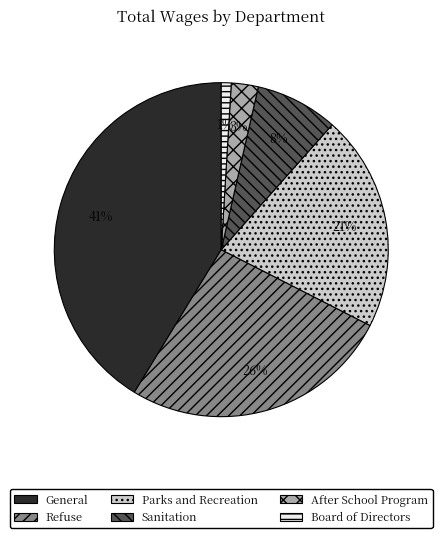

How many slices are in this pie chart?

6